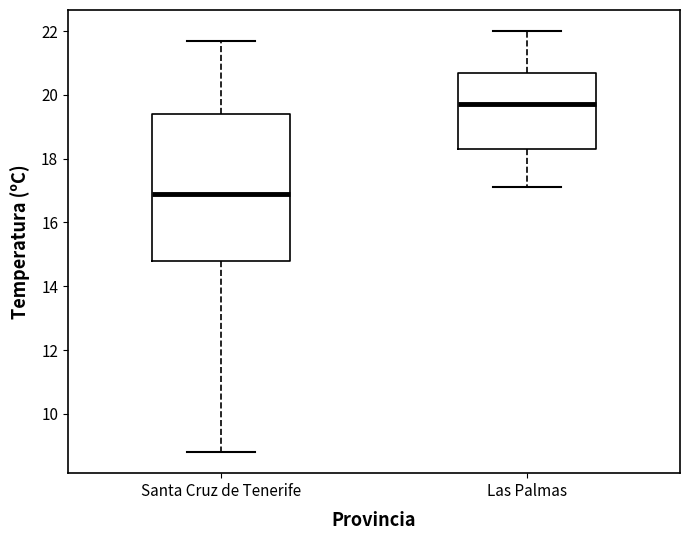

Comparing the boxes themselves (not the whiskers), which one is the tallest?

Santa Cruz de Tenerife